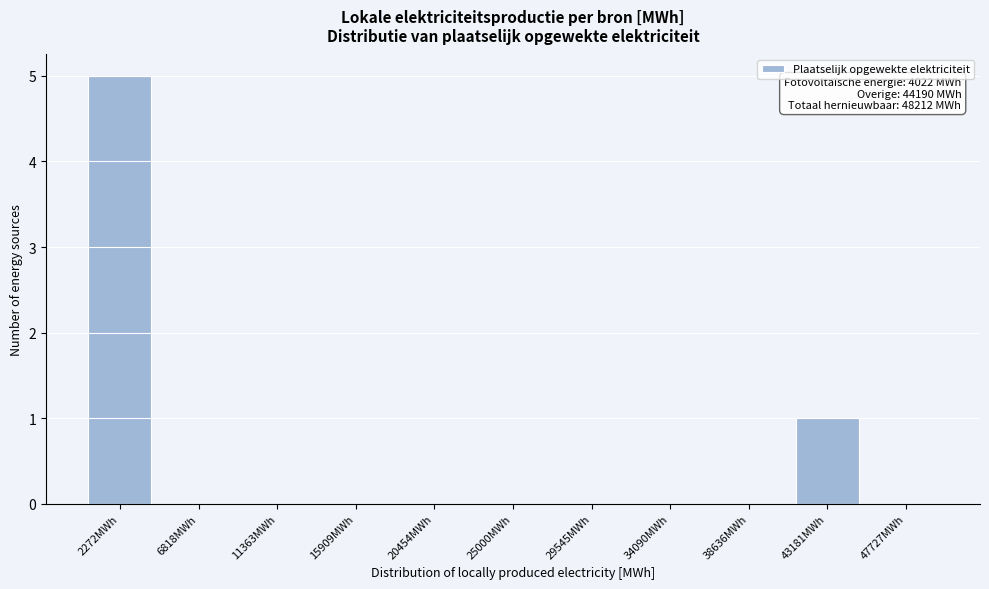

Reading left to right, extract all data points from this chart.

2272MWh=5	6818MWh=0	11363MWh=0	15909MWh=0	20454MWh=0	25000MWh=0	29545MWh=0	34090MWh=0	38636MWh=0	43181MWh=1	47727MWh=0